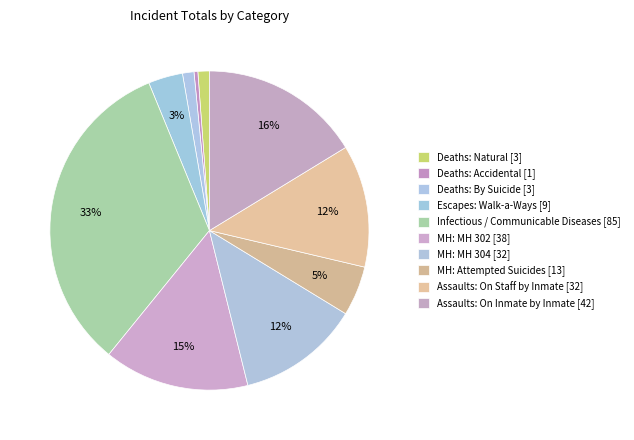

What percentage is NOT represented by Deaths: Natural?

98.8%